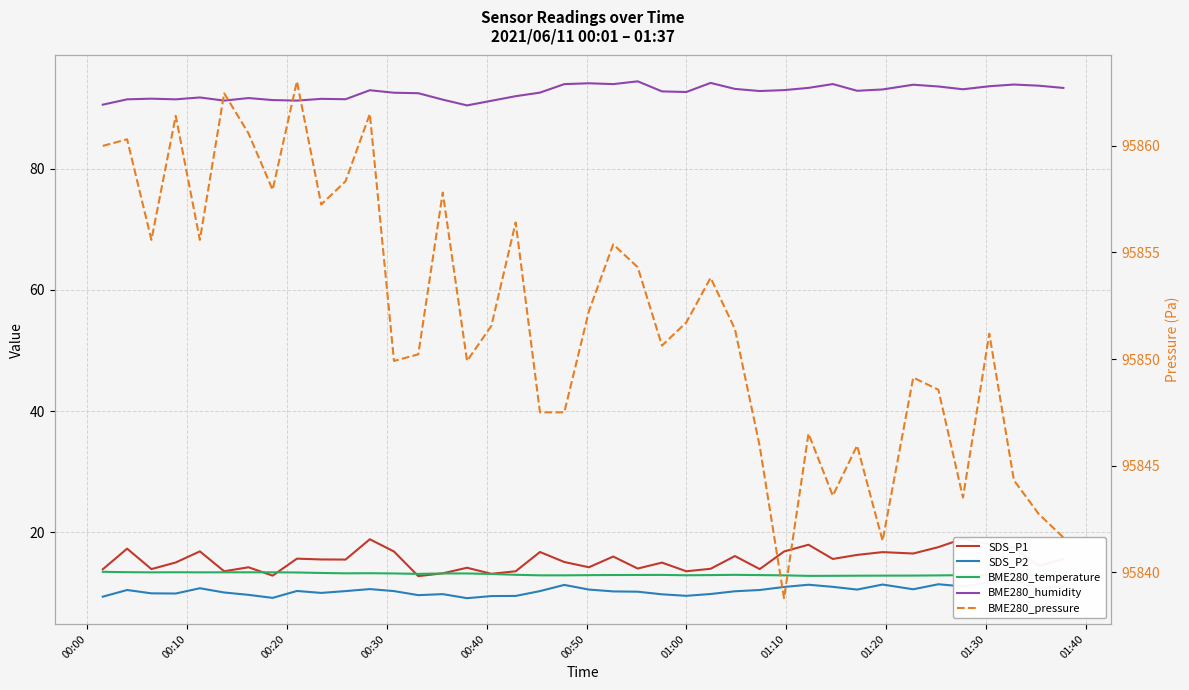

List the series in order of their peak value, lowest first.

SDS_P2, BME280_temperature, SDS_P1, BME280_humidity, BME280_pressure